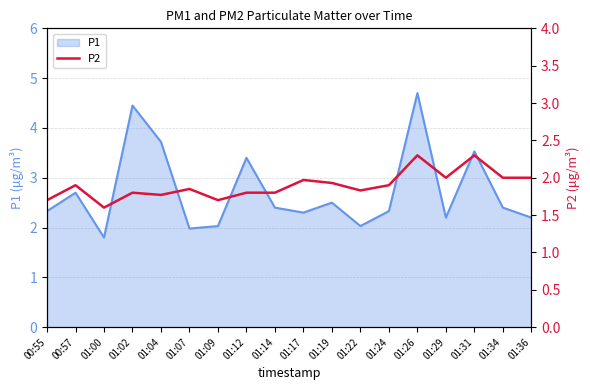

What is the minimum value shown in the chart?

1.6